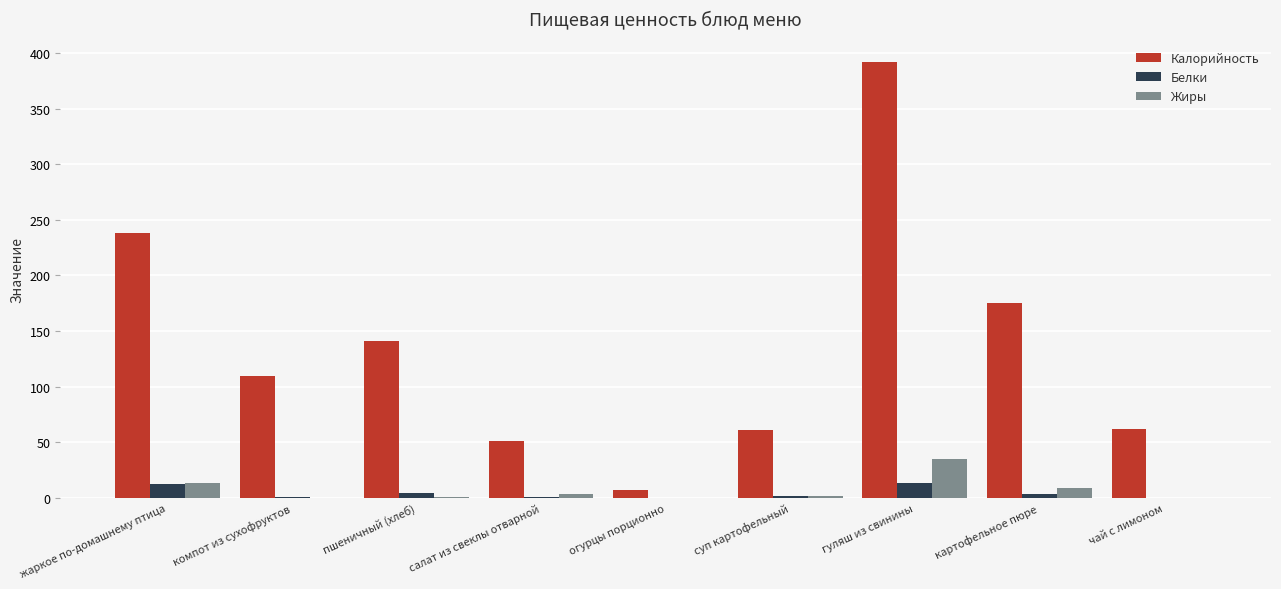

The Калорийность series shows 68.7 at компот из сухофруктов. True or false?

False